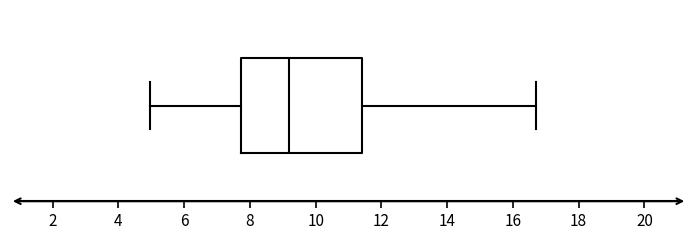

Transcribe this box plot: give where the median line is, the range the box spans, and where the two whiskers end, as read against the x-axis. The values are not printed on the chart, so give them approximately, as read against the axis.

median 9.2, box 7.8 to 11.4, whiskers 5.0 to 16.8